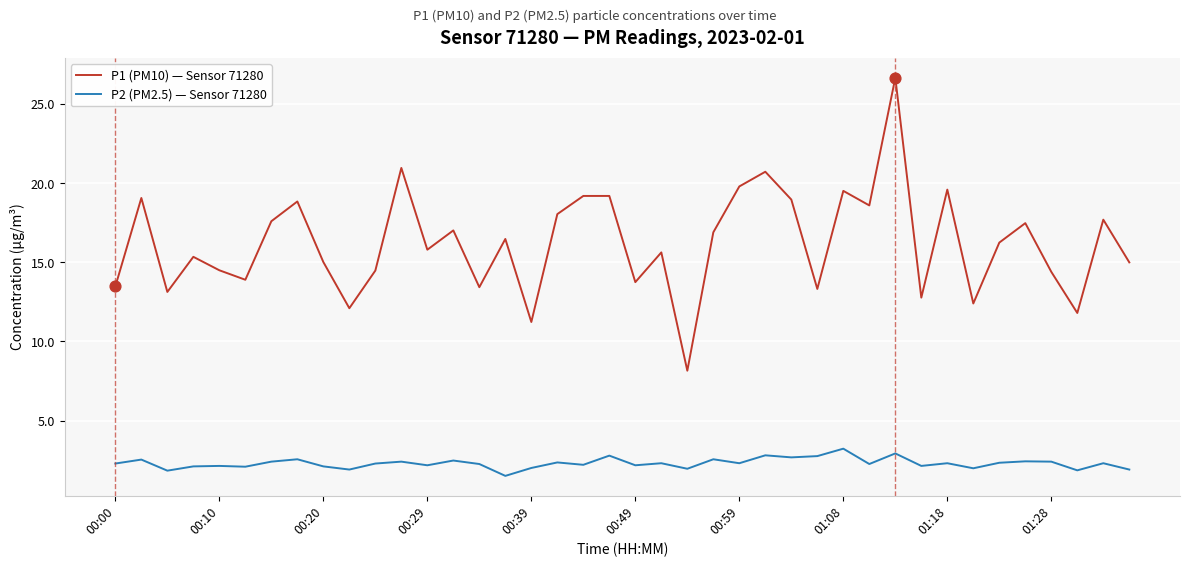

Which series has the largest total across all categories?

P1 (PM10) — Sensor 71280